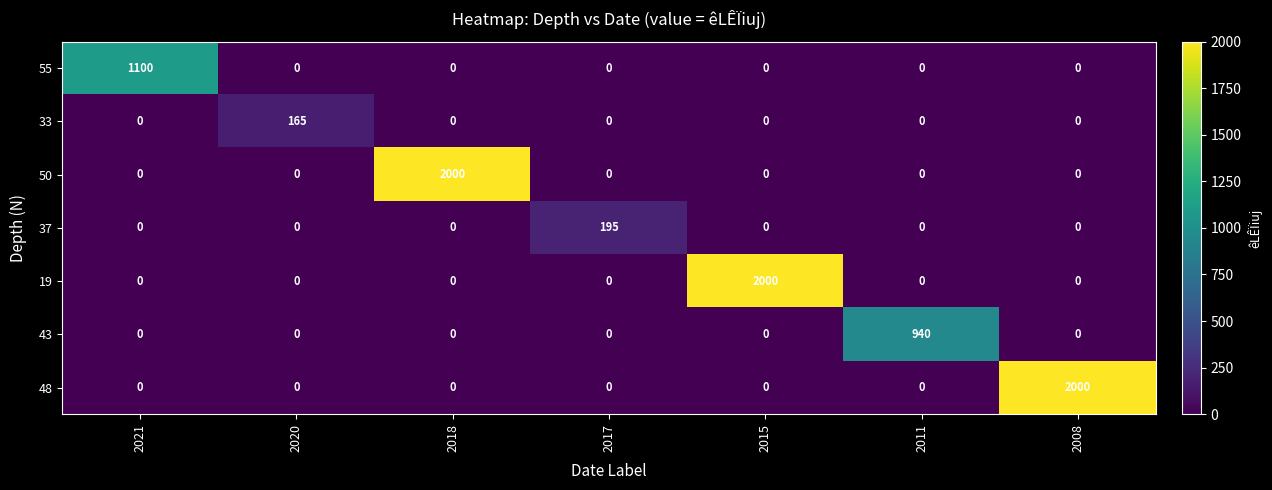

Is the value of 55 at 2021 greater than the value of 50 at 2008?

Yes